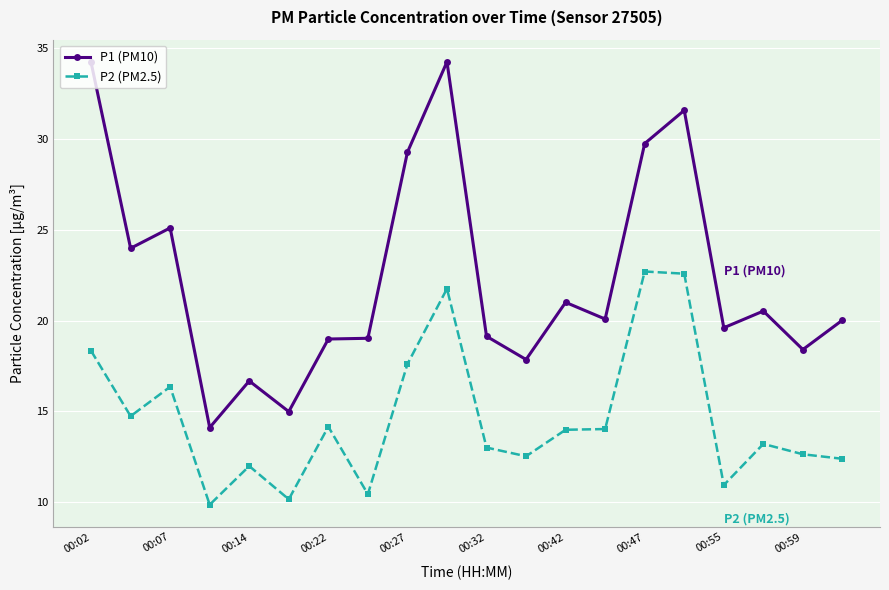

What is the average value of the P2 (PM2.5) series?

14.7